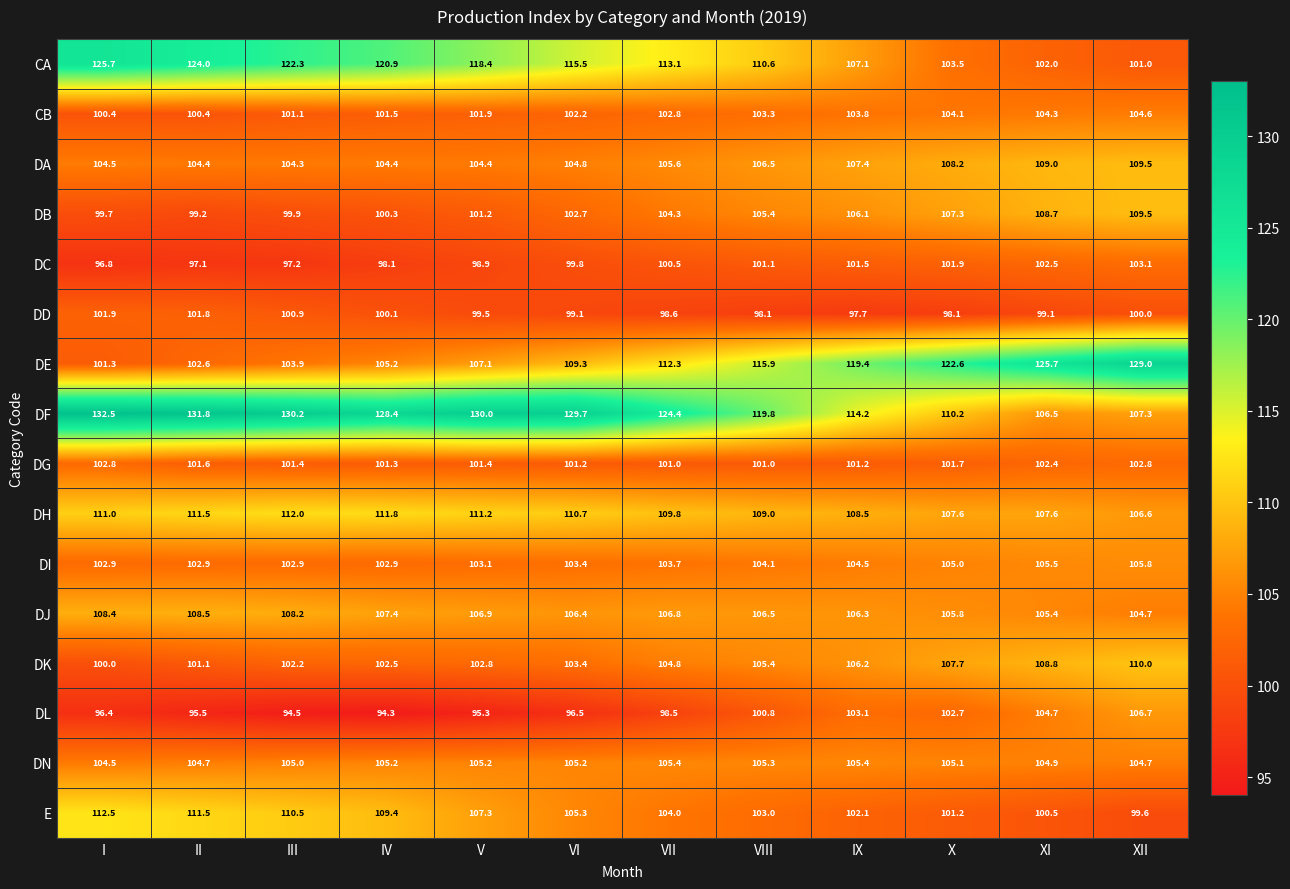

The value of DB at VII is 41.9. True or false?

False